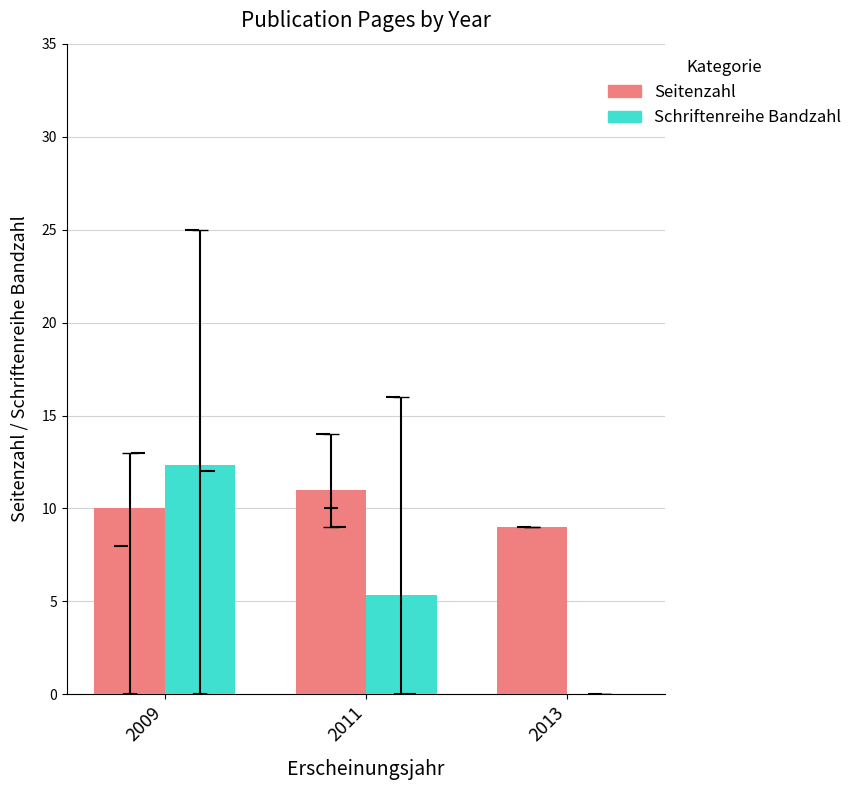

What is the value of the Seitenzahl bar at the 2nd from the left?

11.0